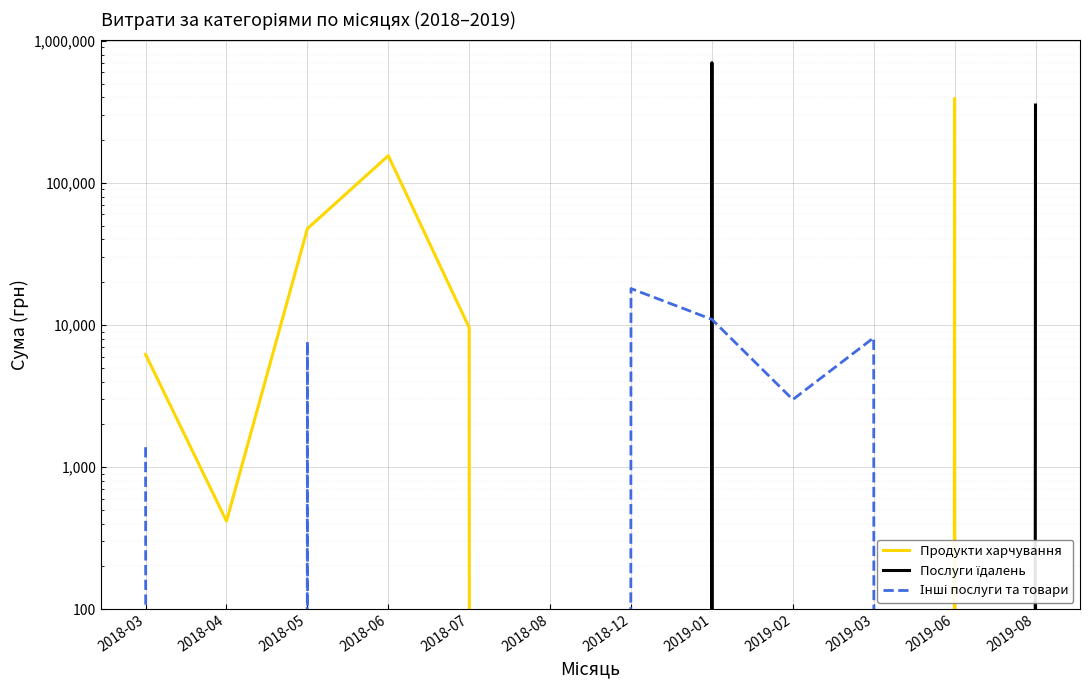

Which series ends up on top after the final intersection of Послуги їдалень and Продукти харчування?

Послуги їдалень